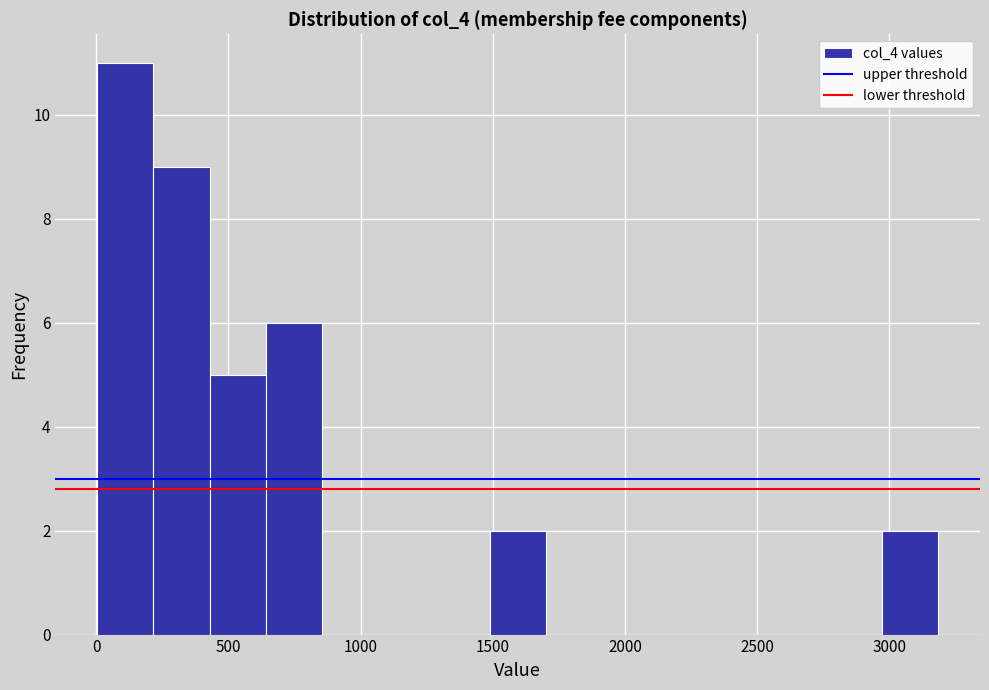

Over which range of the x-axis is the bar tallest?

0 to 200